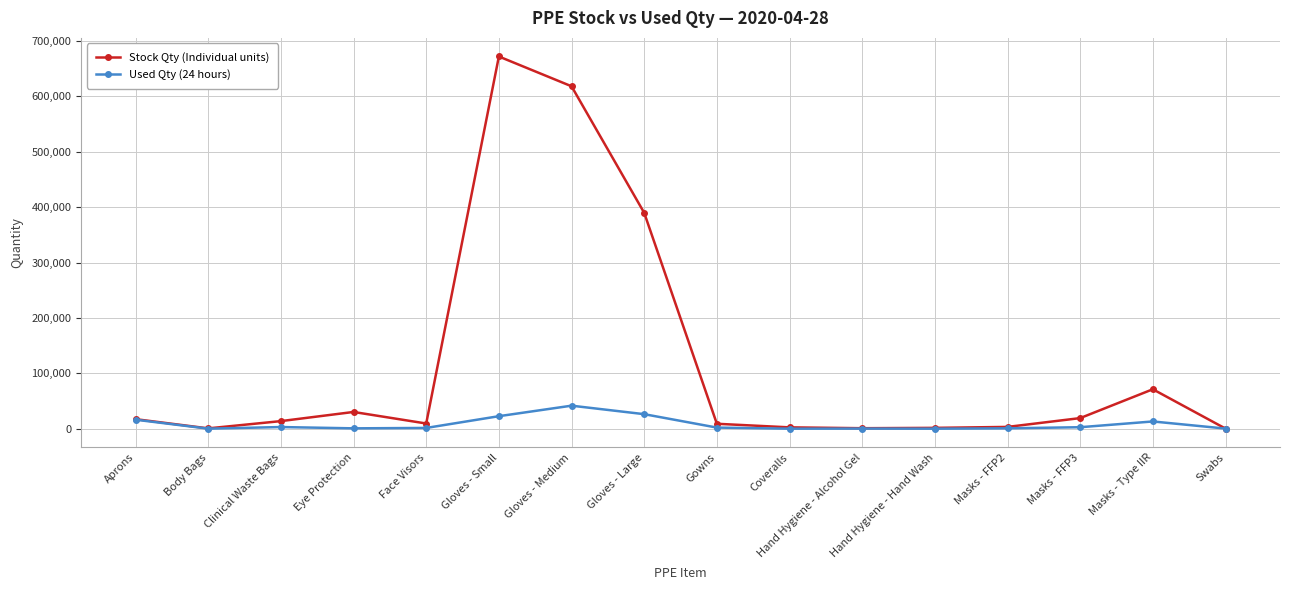

At Masks - FFP3, list the series in order from smallest to largest.

Used Qty (24 hours), Stock Qty (Individual units)